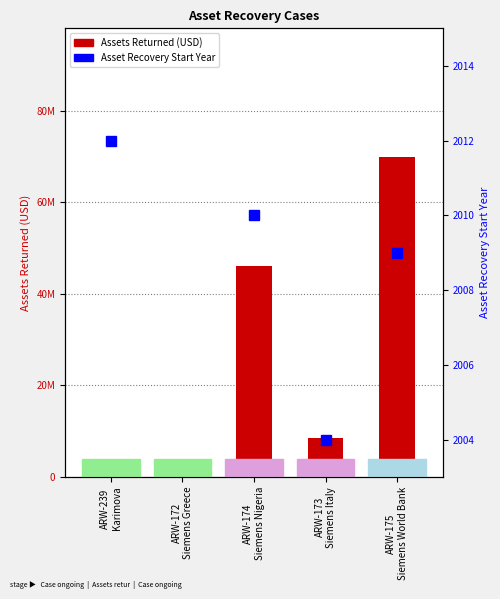

The chart shows a value of 8522530 at ARW-173
Siemens Italy. True or false?

True